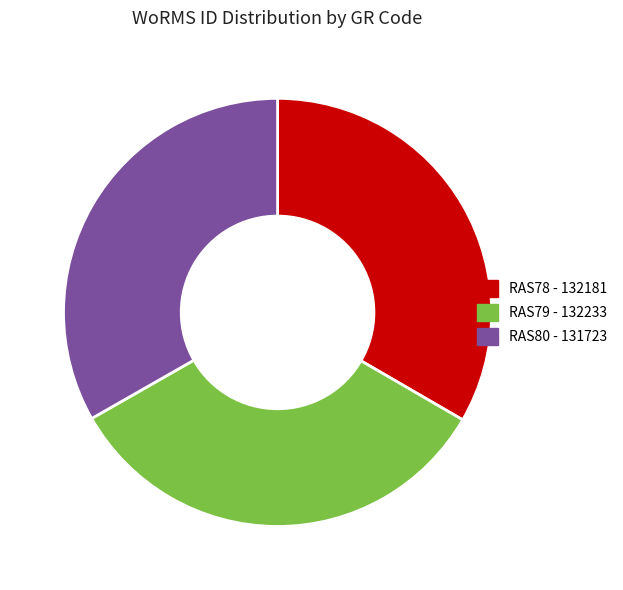

Approximately how many times larger is the value at RAS80 compared to RAS79?

1.0